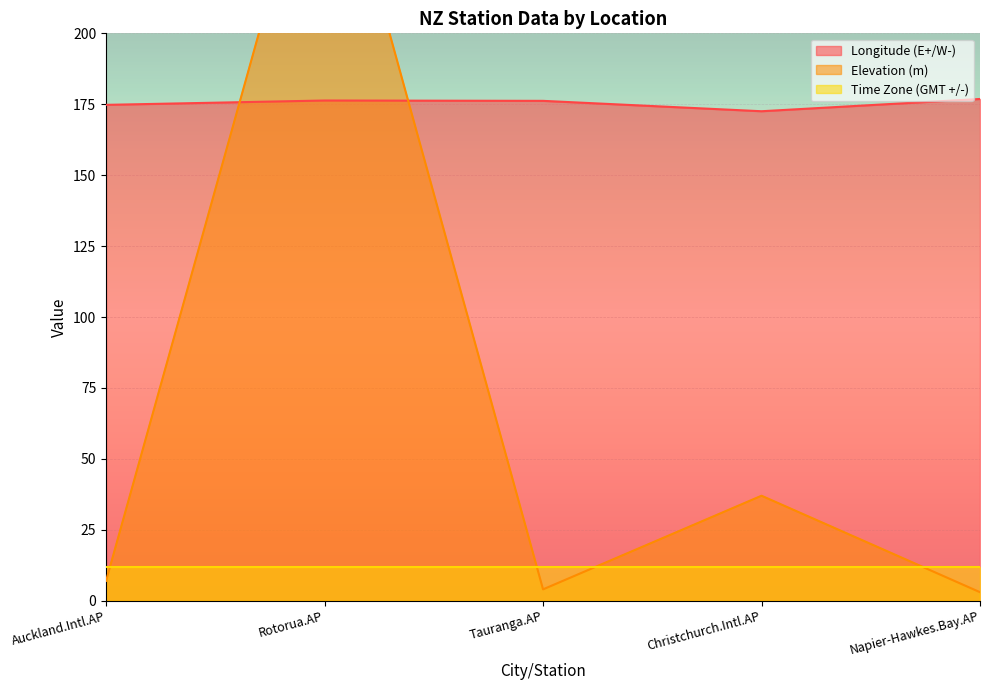

What is the minimum value for Elevation (m)?

3.0